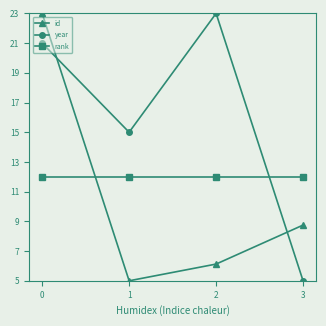

Reading left to right, list all the values displayed in this chart.

id: 0=23.0	1=5.0	2=6.1	3=8.8
year: 0=21.0	1=15.0	2=23.0	3=5.0
rank: 0=12.0	1=12.0	2=12.0	3=12.0